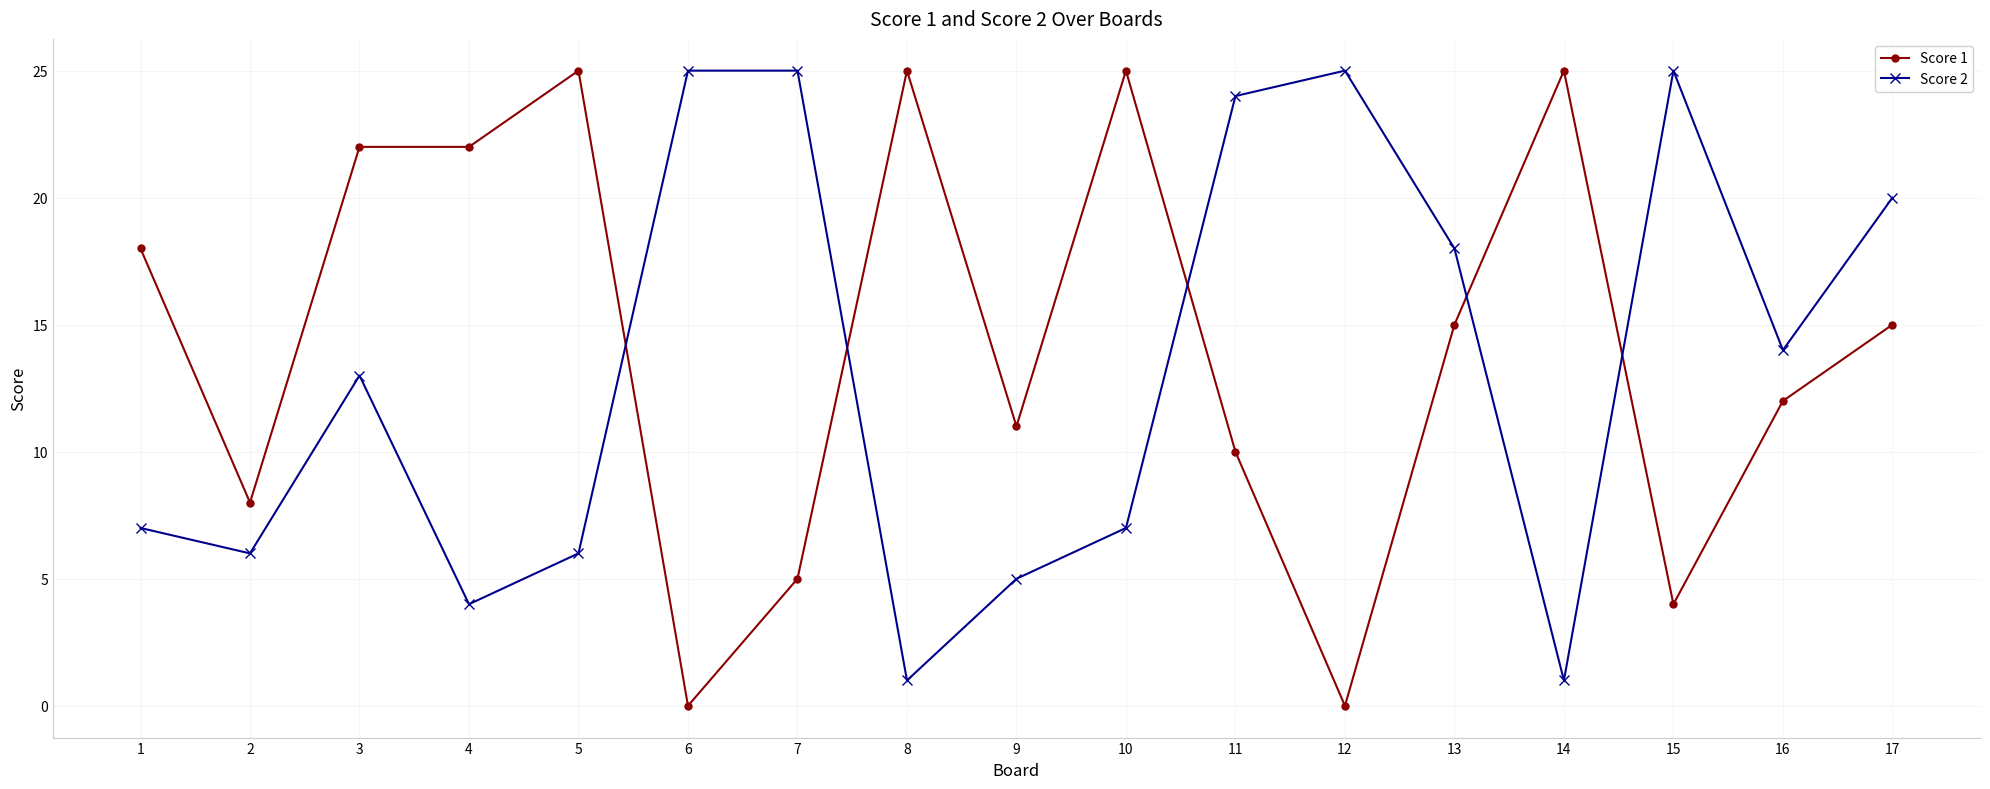

What is the total value across all series at 10?

32